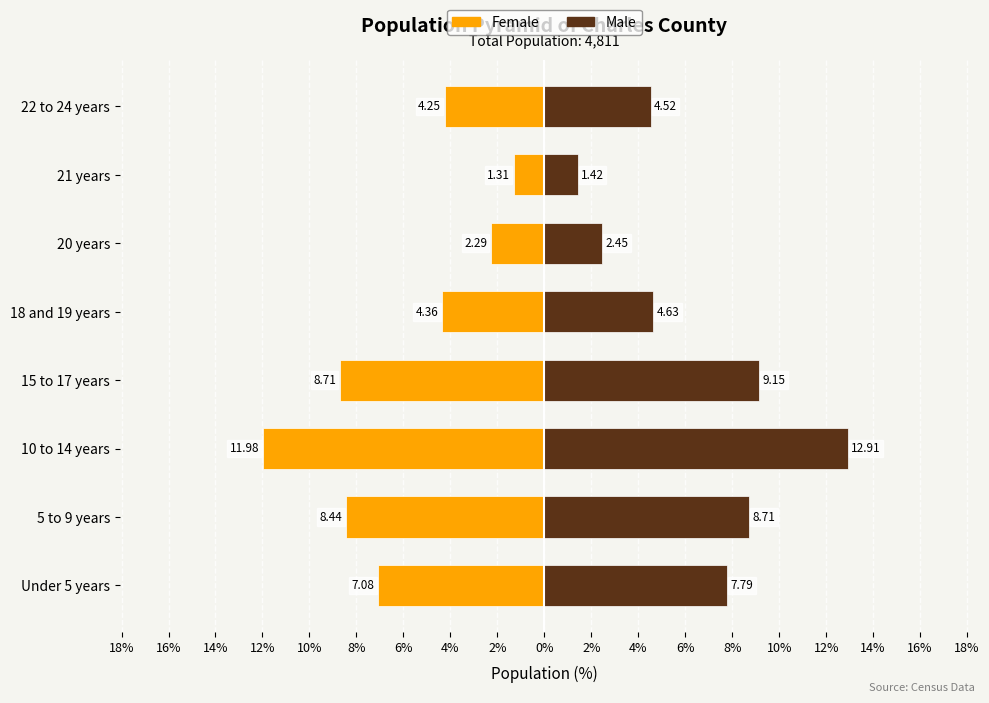

How many bars are there in total?

16